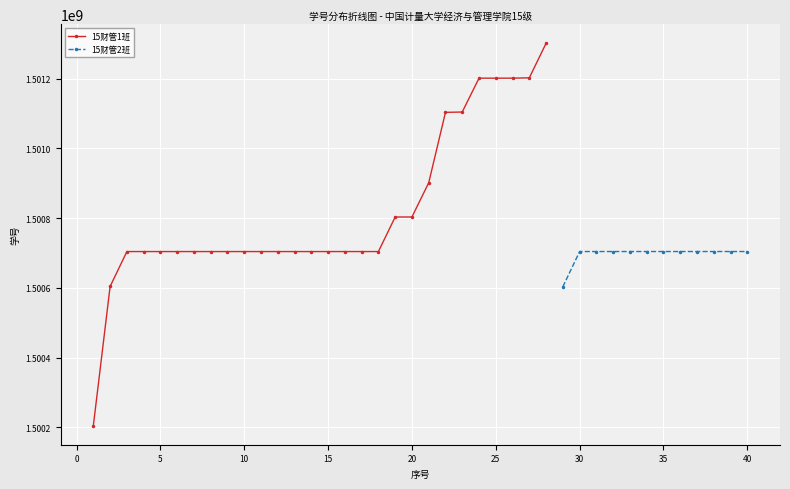

How many data points in 15财管1班 are less than 1500704120?

14